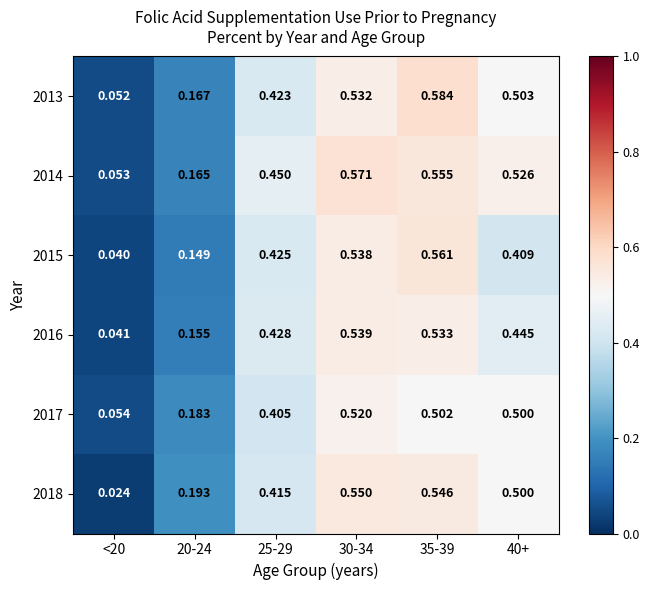

Is the value of 2014 at 25-29 greater than the value of 2013 at 20-24?

Yes